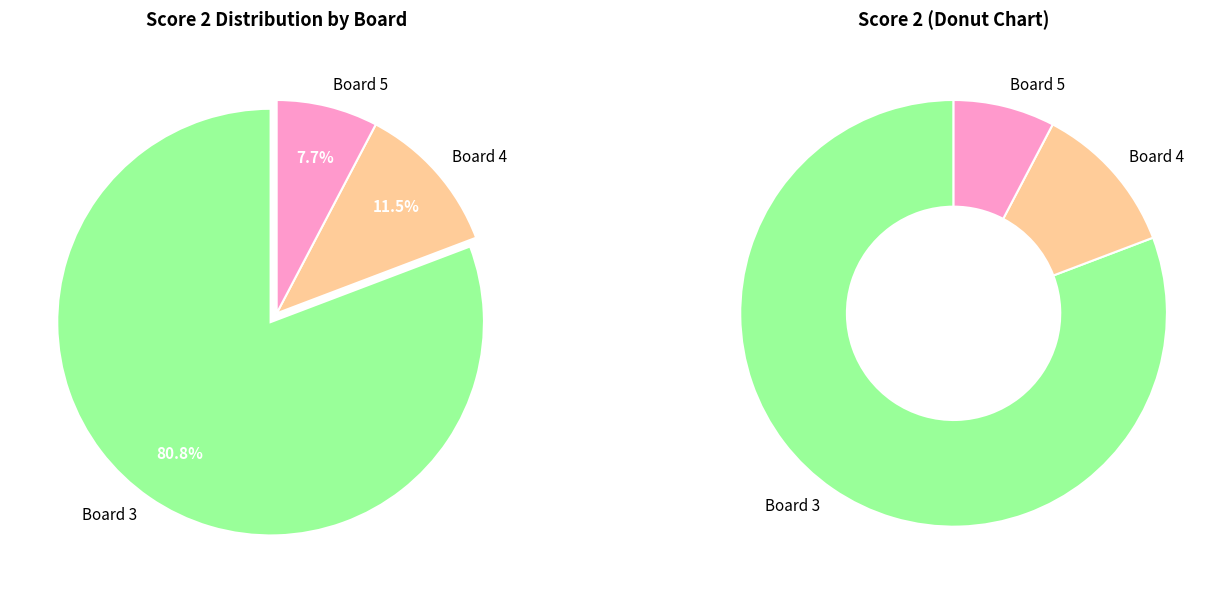

Does any single category account for the majority?

Yes